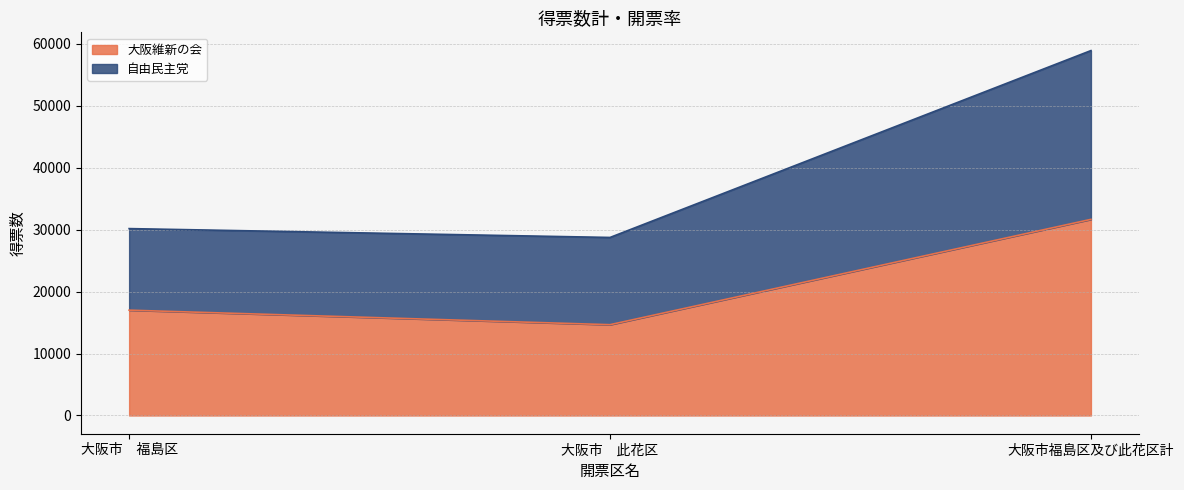

What are all the series names shown in the legend?

大阪維新の会, 自由民主党